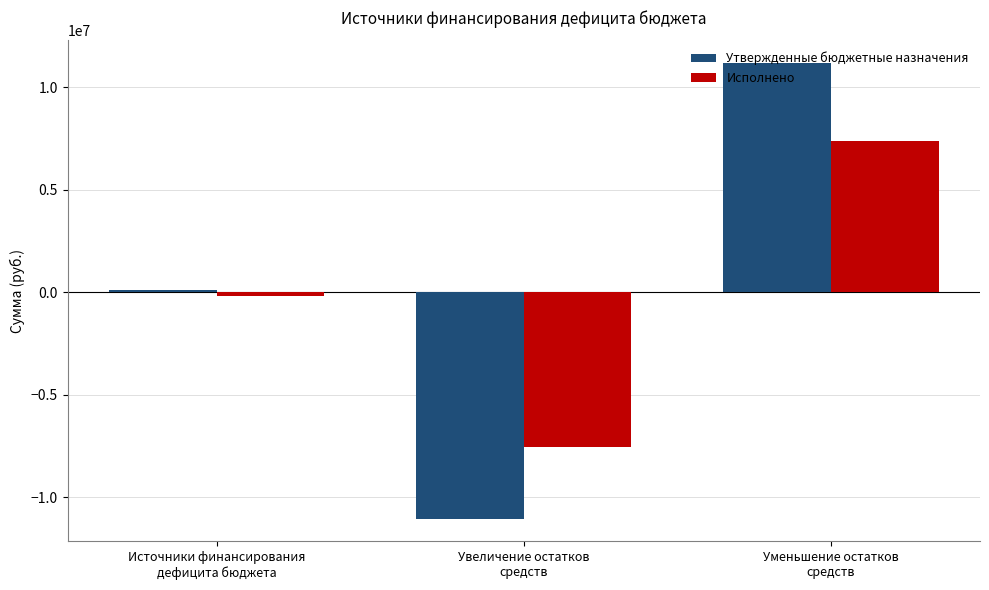

What is the difference between the Исполнено values at Уменьшение остатков
средств and Увеличение остатков
средств?

14928187.4